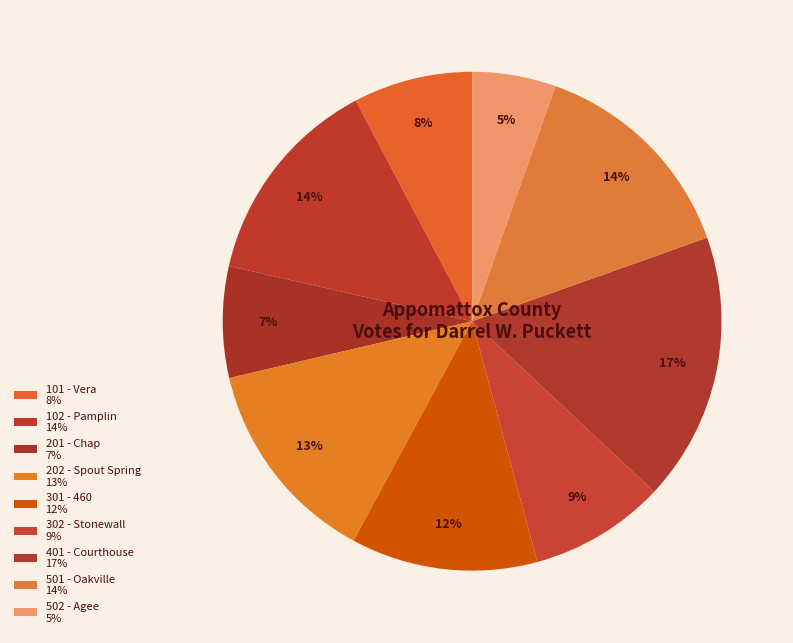

How many slices are in this pie chart?

9